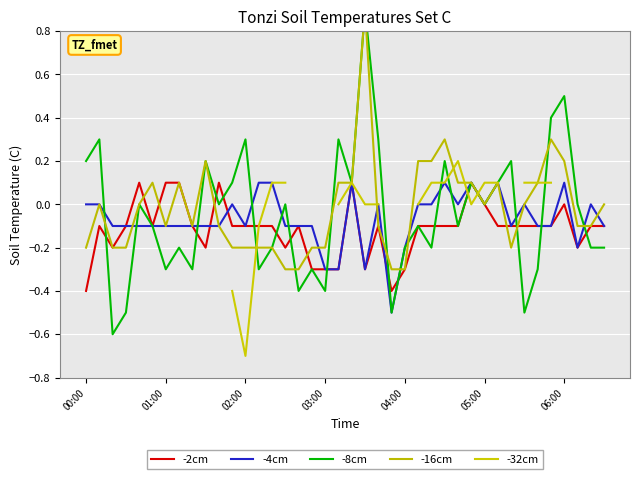

What is the difference between the maximum and second lowest values in the -2cm series?

0.5